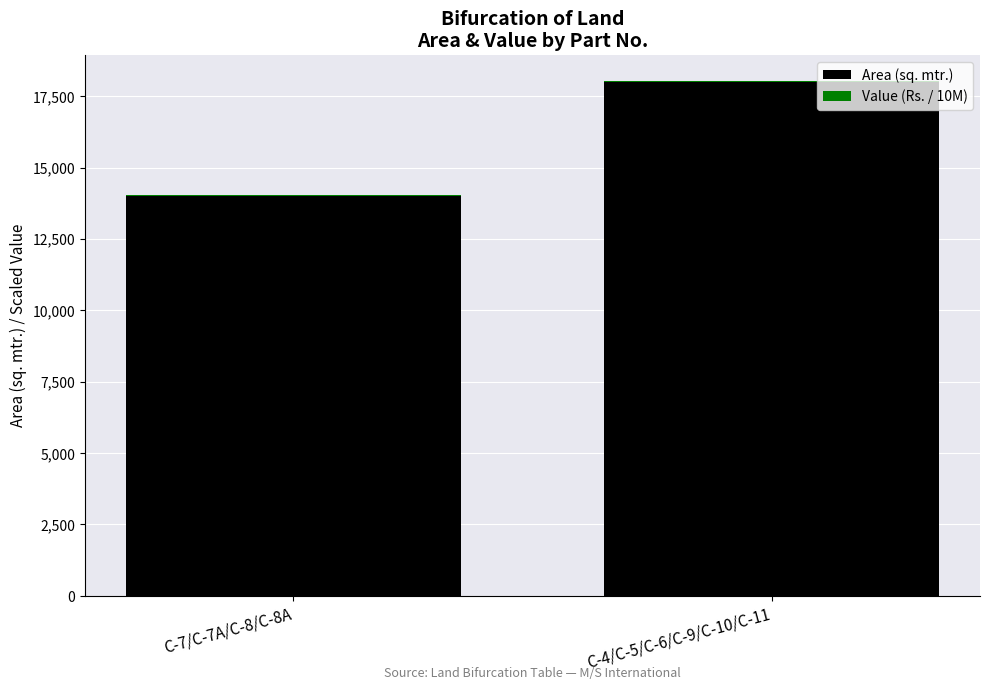

Which category has the highest value in the Area (sq. mtr.) series?

C-4/C-5/C-6/C-9/C-10/C-11